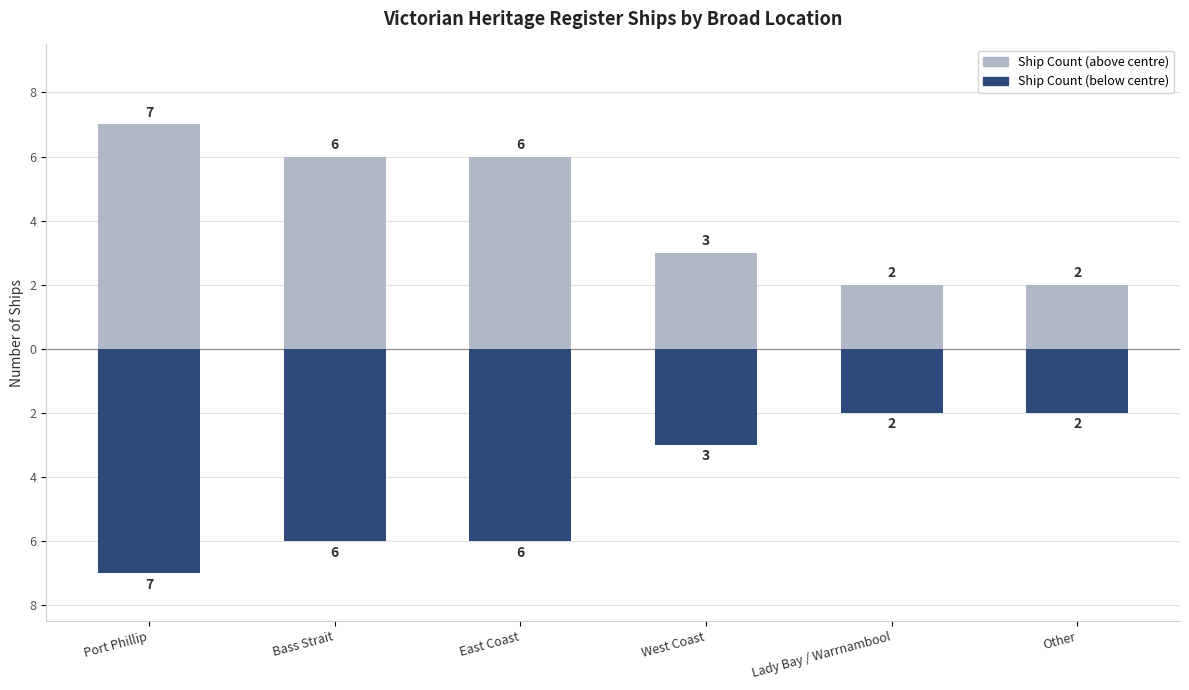

Where does the Ship Count (above) series first go above 6?

Port Phillip